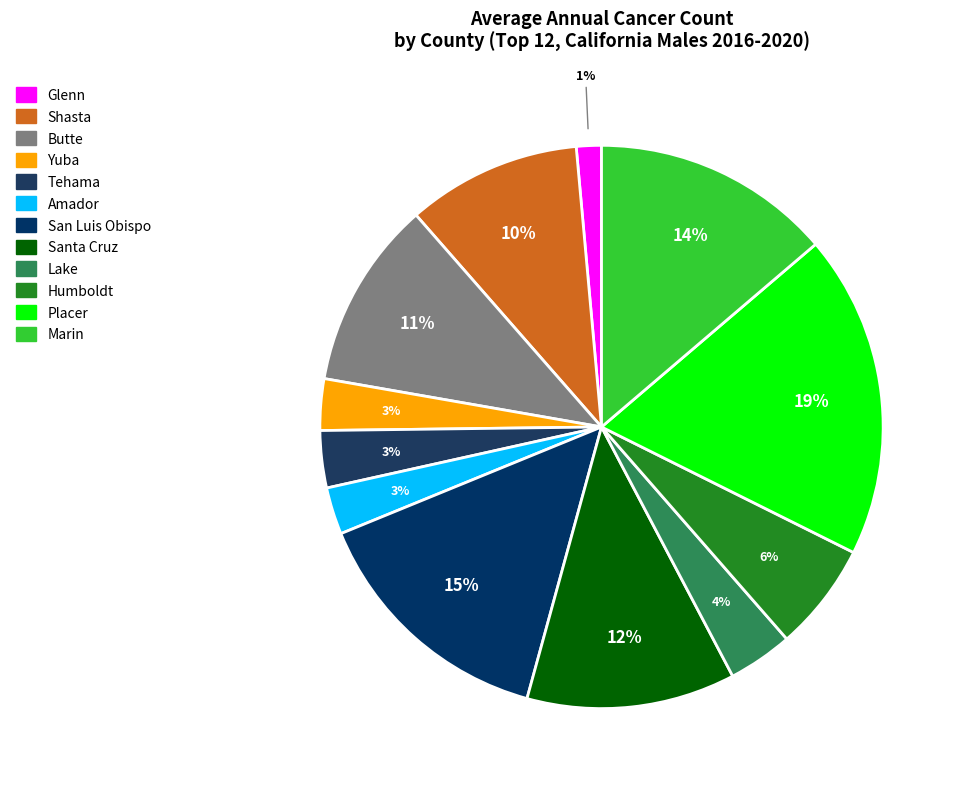

Count the number of slices in the pie.

12